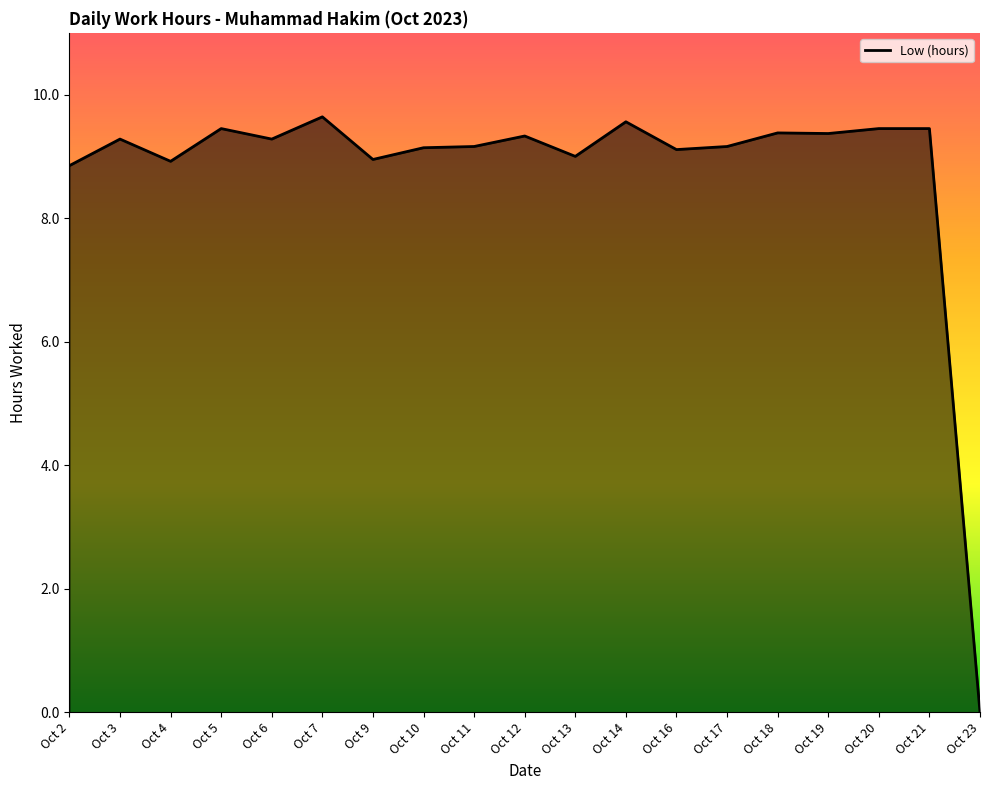

Where does the data first go above 9?

Oct 3